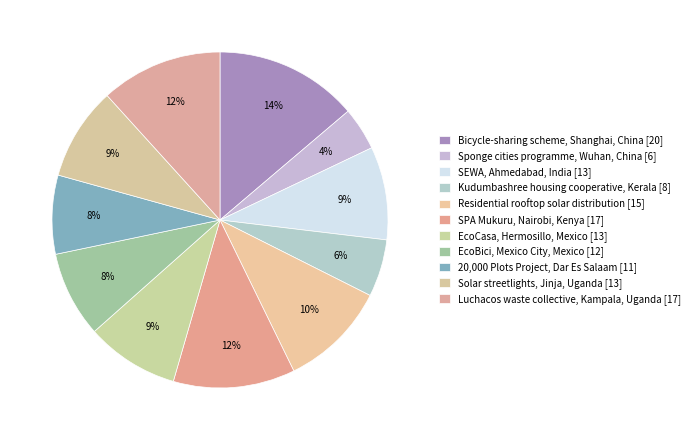

To the nearest percent, what is the combined percentage of EcoBici, Mexico City, Mexico and Kudumbashree housing cooperative, Kerala?

14%